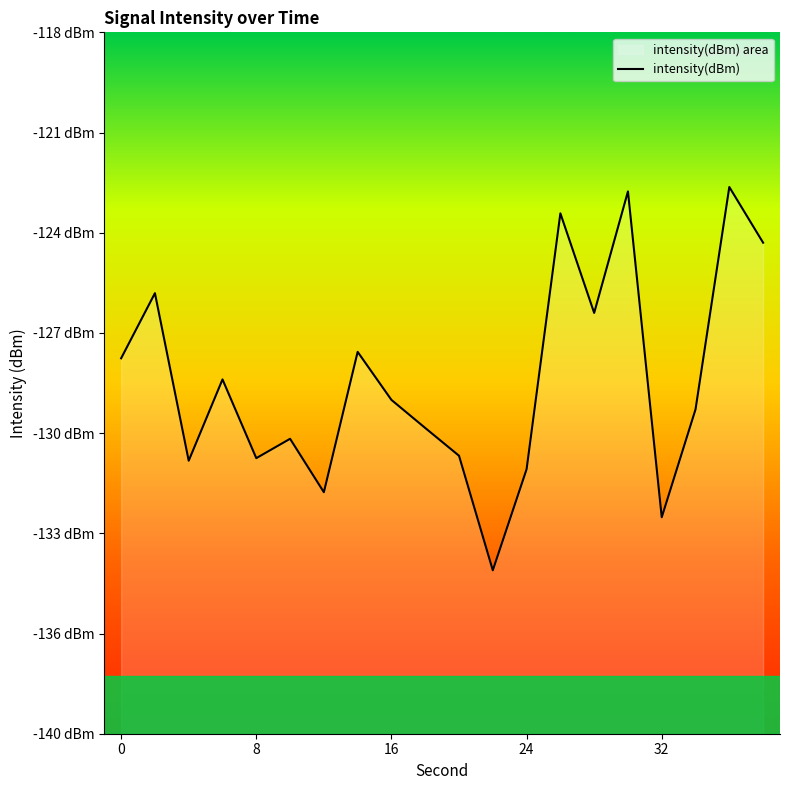

Between 9 and 13, which is larger?

13